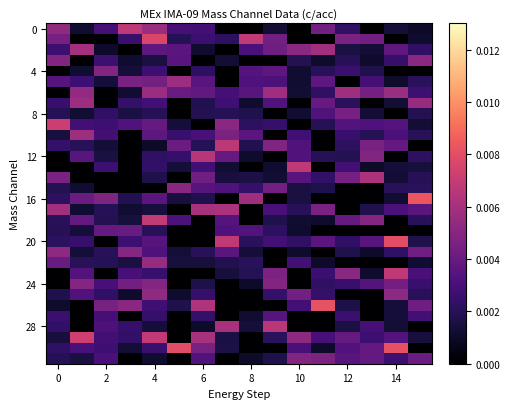

At which category is the sum across all series the highest?

4